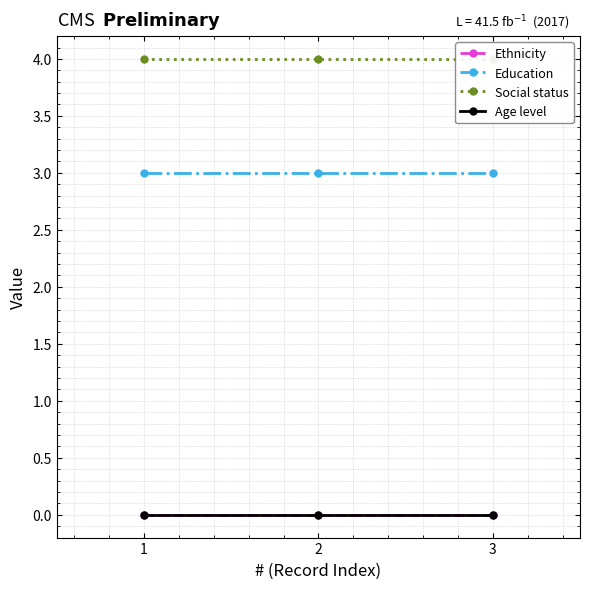

What is the sum of the Social status values at 3 and 2?

8